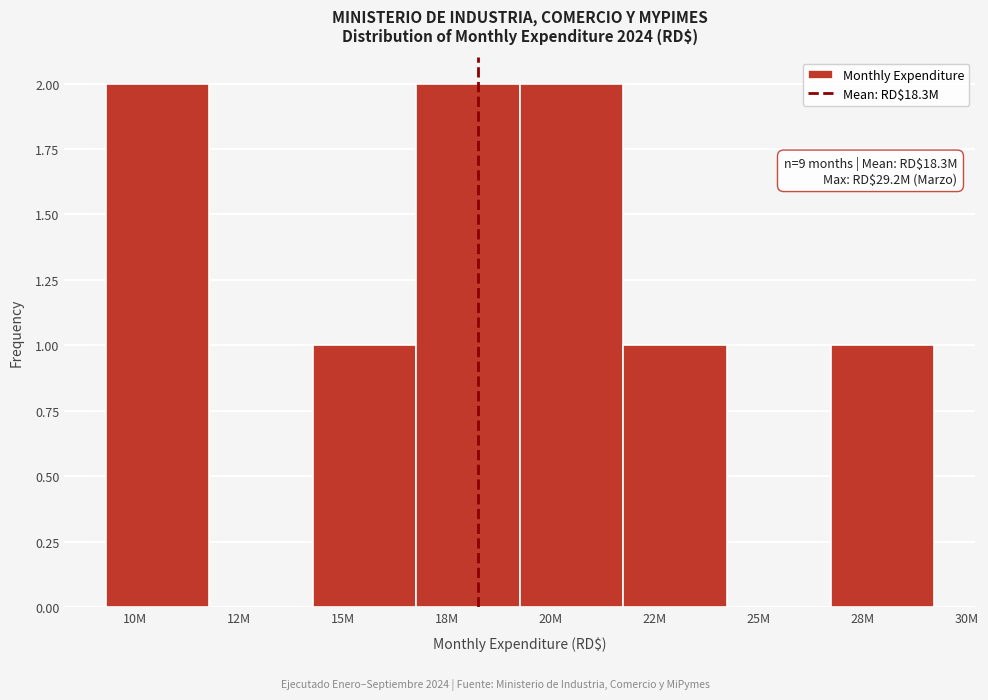

Reading left to right, transcribe all the data shown in this chart.

10M=2	12M=0	15M=1	18M=2	20M=2	22M=1	25M=0	28M=1